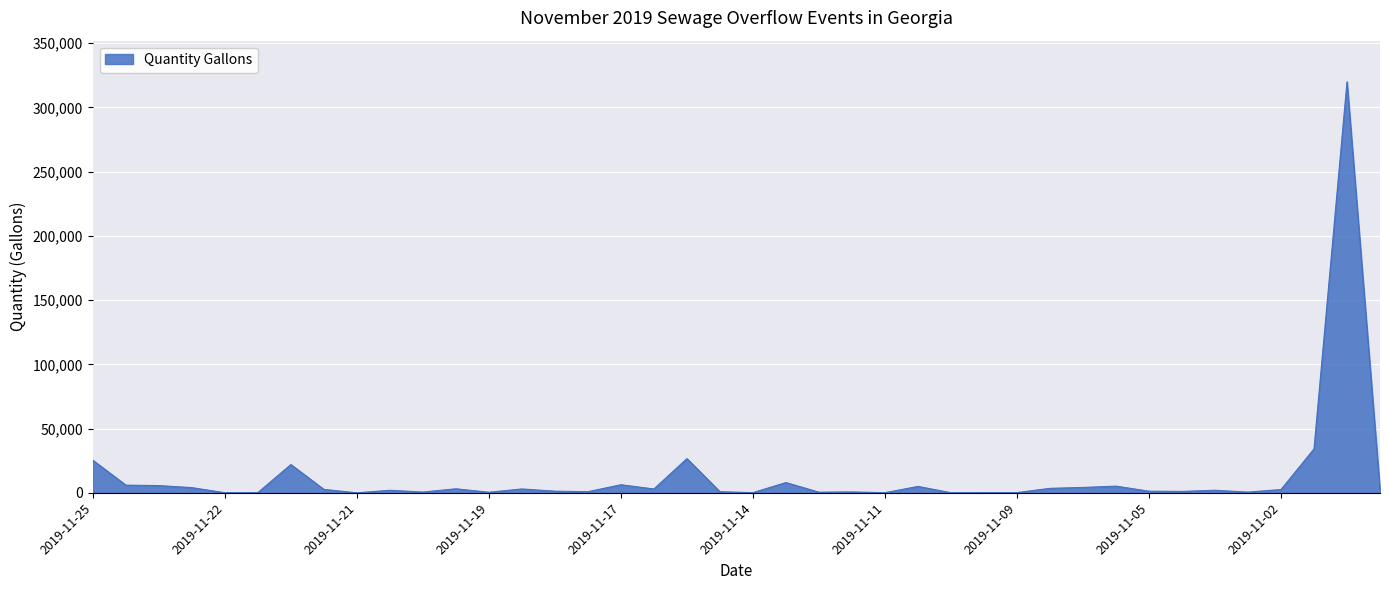

What is the greatest value displayed?

320000